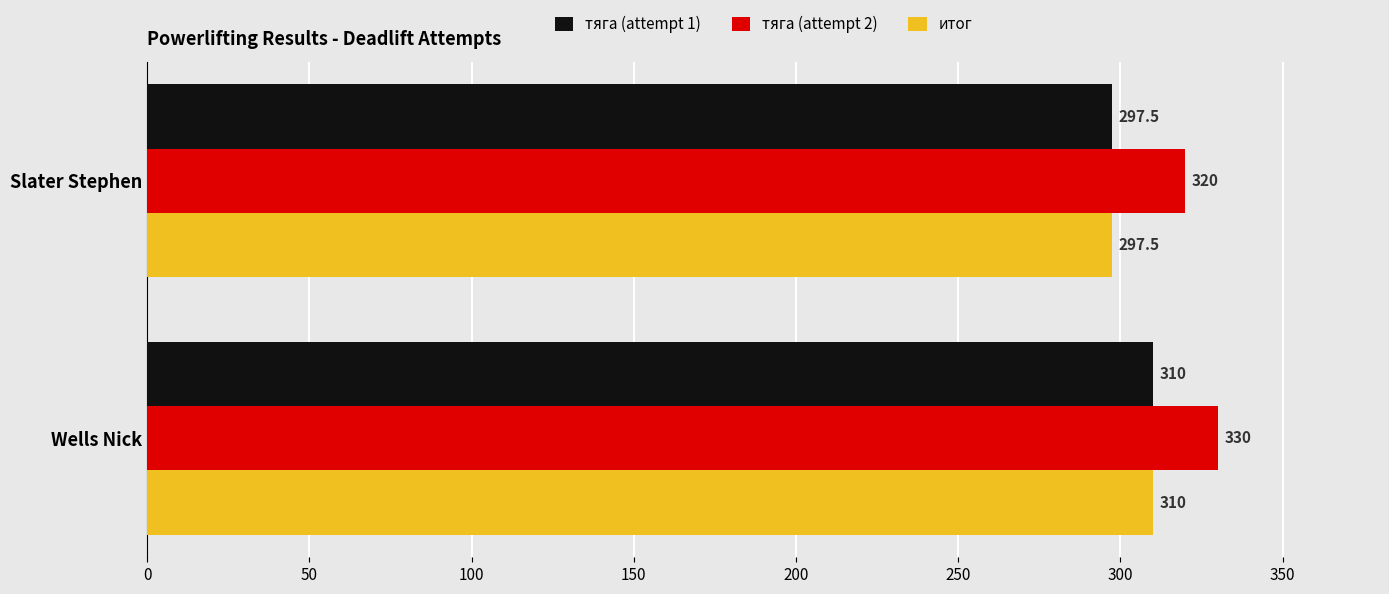

What is the average value of the тяга (attempt 2) series?

325.0